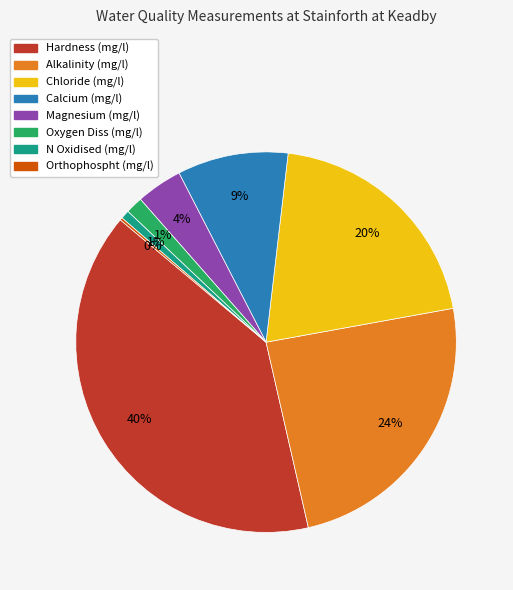

What is the largest slice in the pie chart?

Hardness (mg/l)